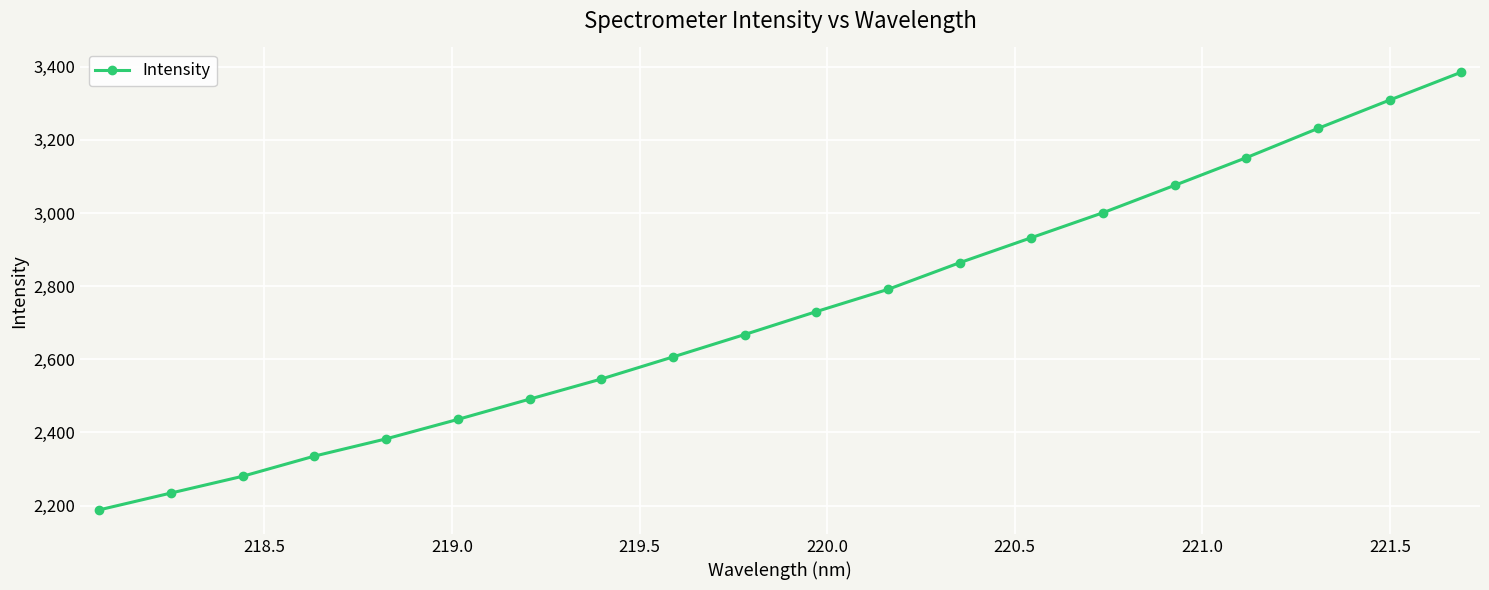

What is the average value?

2731.8